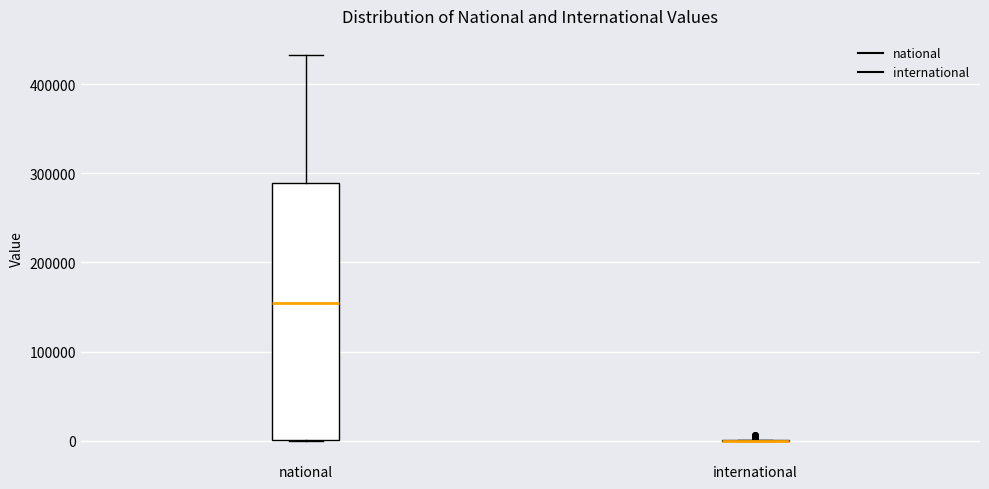

Which box is the tallest, from its lower edge to its upper edge?

national